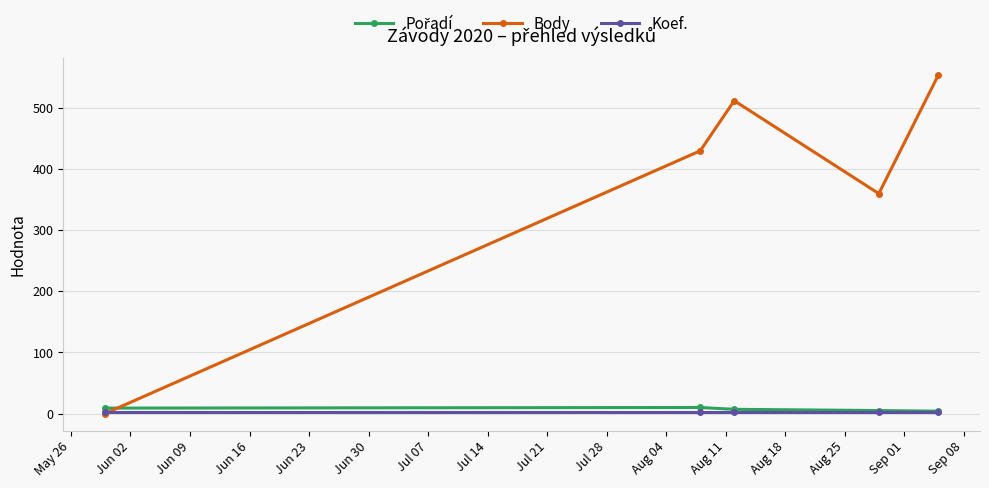

Which series has the largest total across all categories?

Body